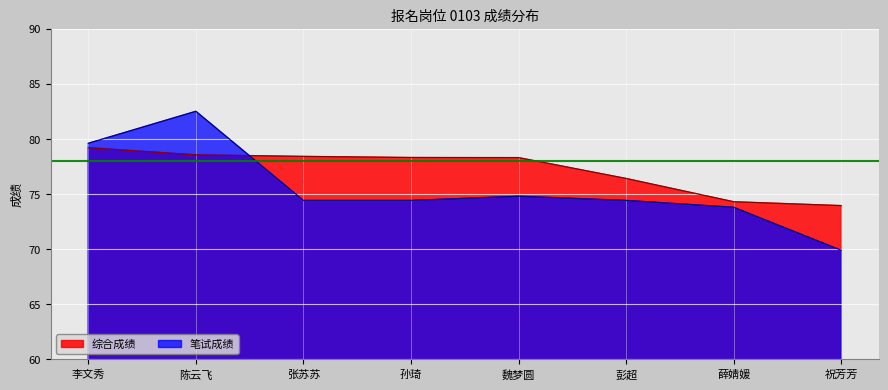

Which series changed the most between 陈云飞 and 孙琦?

笔试成绩